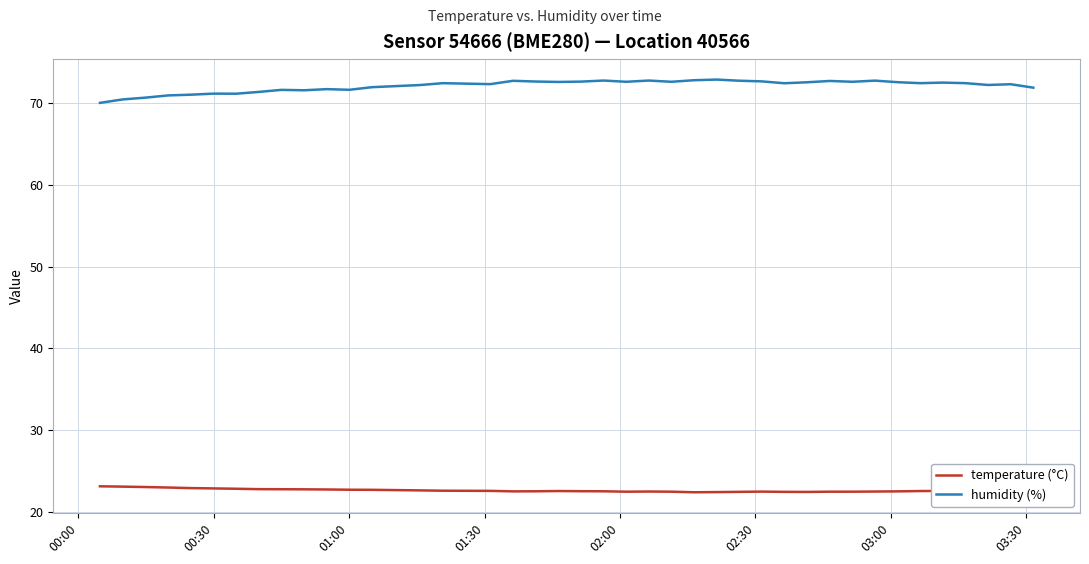

True or false: humidity (%) and temperature (°C) cross at least once.

False